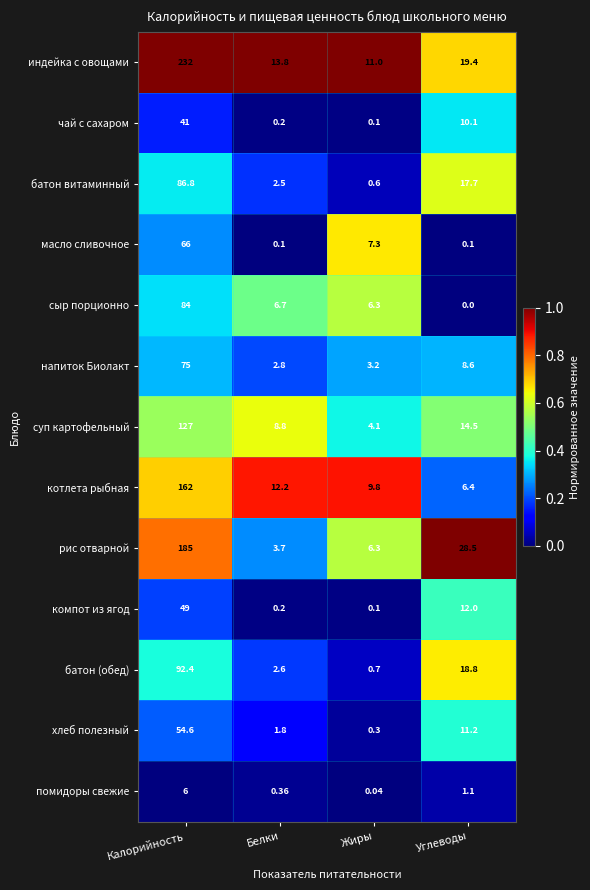

List the series in order of their peak value, lowest first.

помидоры свежие, чай с сахаром, компот из ягод, хлеб полезный, масло сливочное, напиток Биолакт, сыр порционно, батон витаминный, батон (обед), суп картофельный, котлета рыбная, рис отварной, индейка с овощами